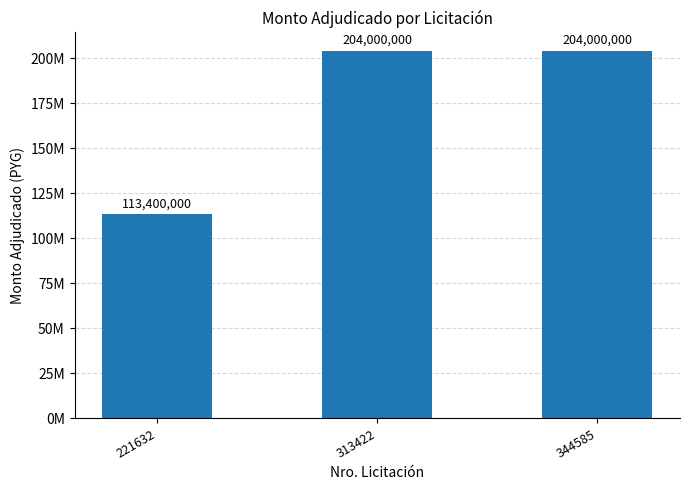

Count the number of categories in the chart.

3